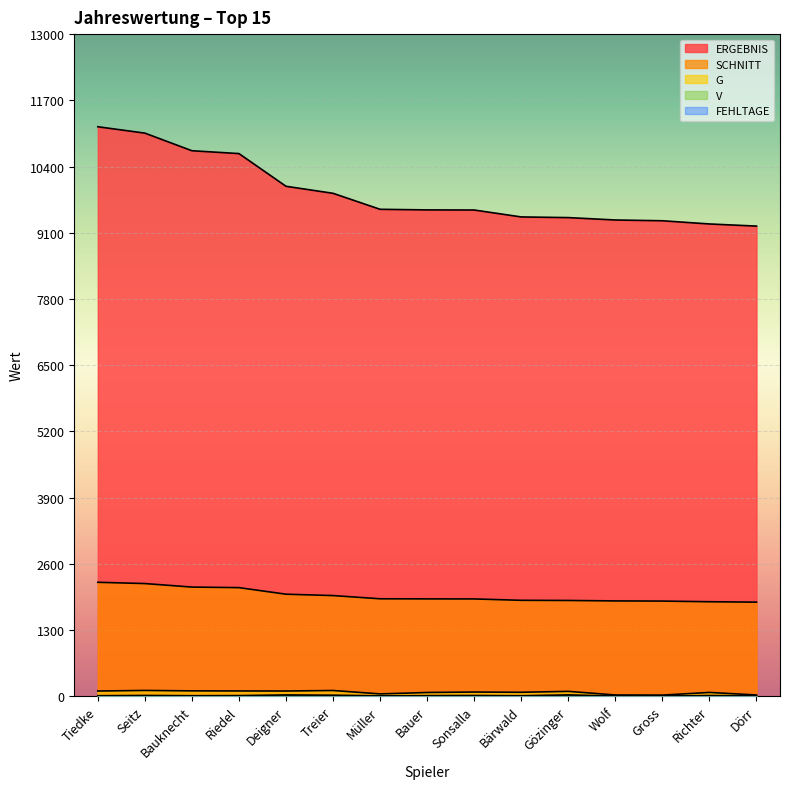

True or false: V and ERGEBNIS intersect in this chart.

False